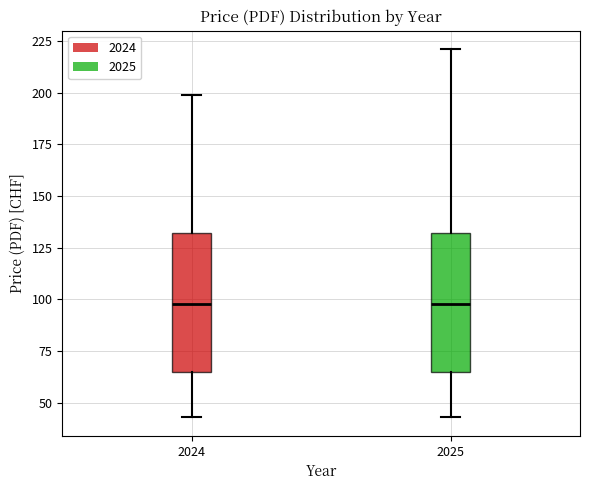

Reading left to right, read every box against the y-axis: the position of its median line, the range the box covers, and the ends of its whiskers. The values are not printed on the chart, so give them approximately, as read against the axis.

2024: median 100, box 65 to 130, whiskers 45 to 200
2025: median 100, box 65 to 130, whiskers 45 to 220